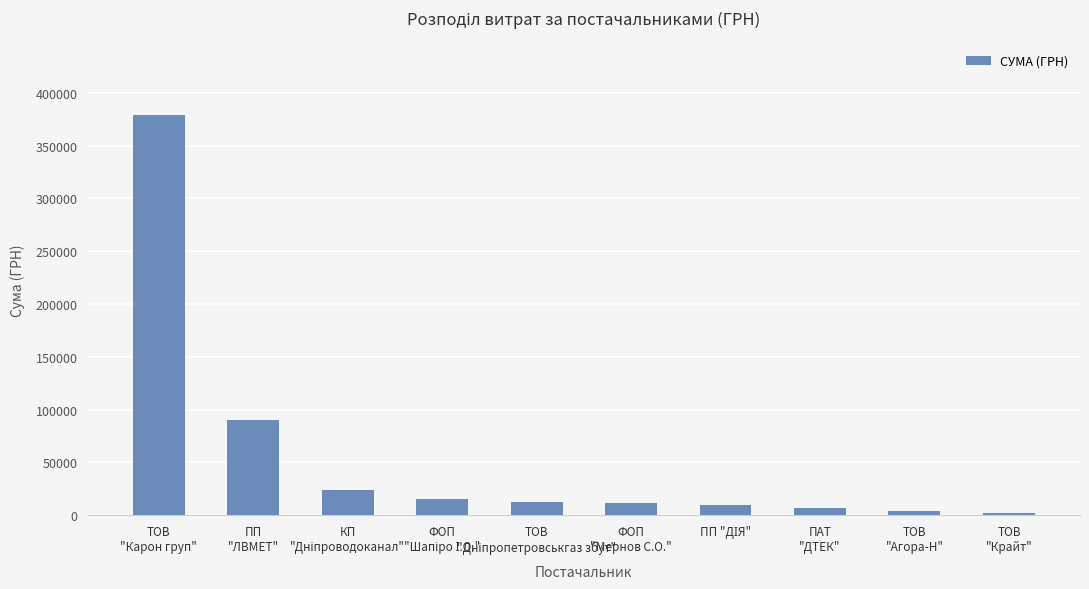

What is the value of the 2nd bar from the left?

90000.0